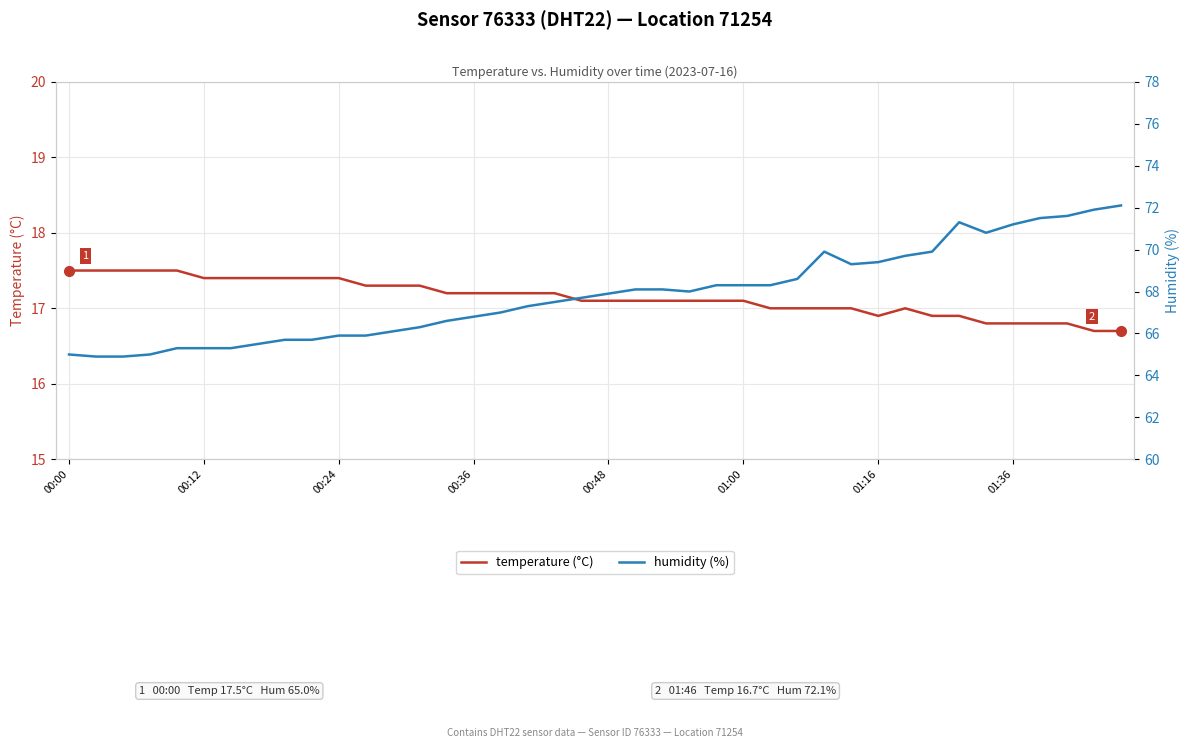

What is the difference between the temperature (°C) values at 14 and 8?

0.2